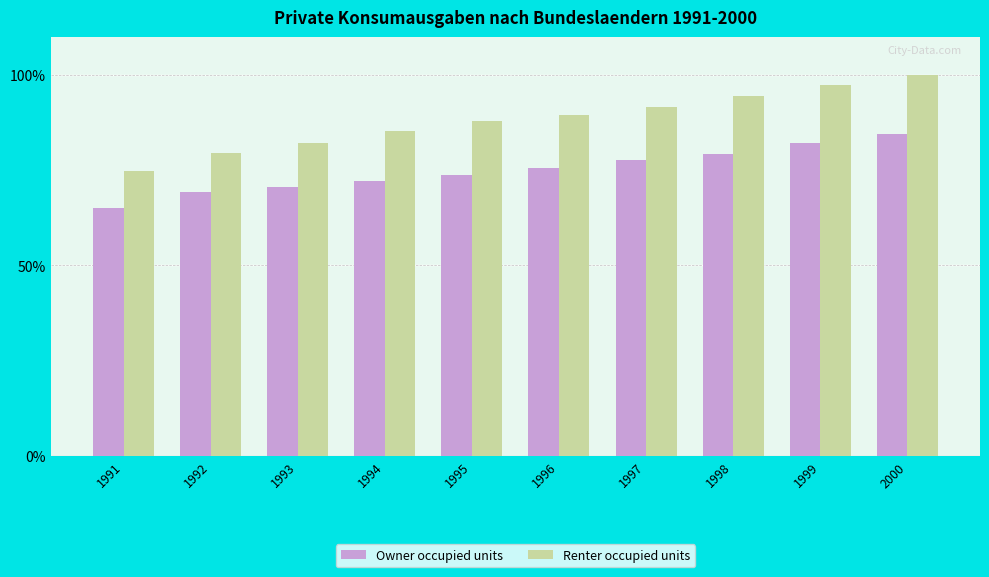

Reading right to left, list all the values displayed in this chart.

Owner occupied units: 2000=84.5	1999=82.2	1998=79.4	1997=77.7	1996=75.5	1995=73.8	1994=72.3	1993=70.5	1992=69.2	1991=65.1
Renter occupied units: 2000=100.0	1999=97.5	1998=94.4	1997=91.7	1996=89.6	1995=87.8	1994=85.3	1993=82.2	1992=79.6	1991=74.7